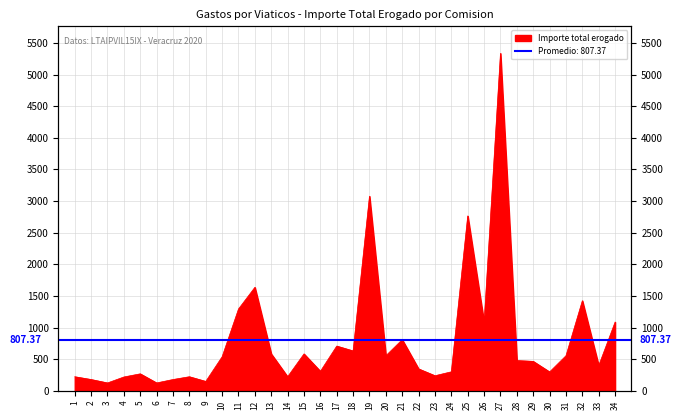

Where is the first local maximum?

5